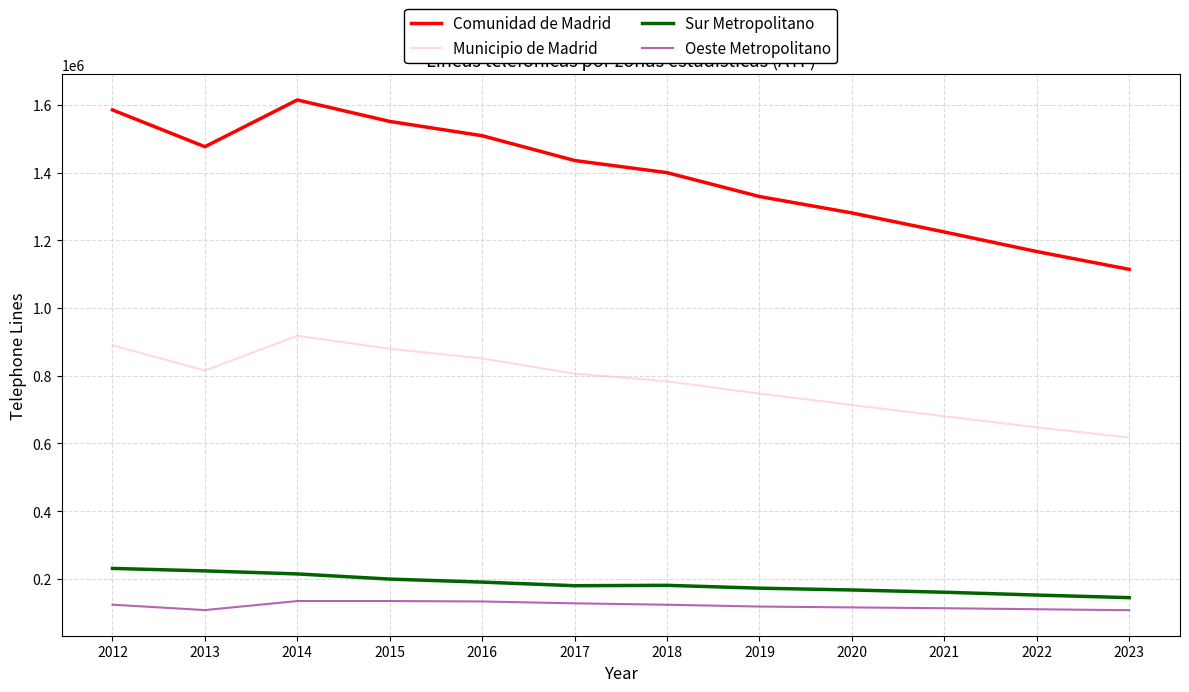

What is the average value of the Comunidad de Madrid series?

1390566